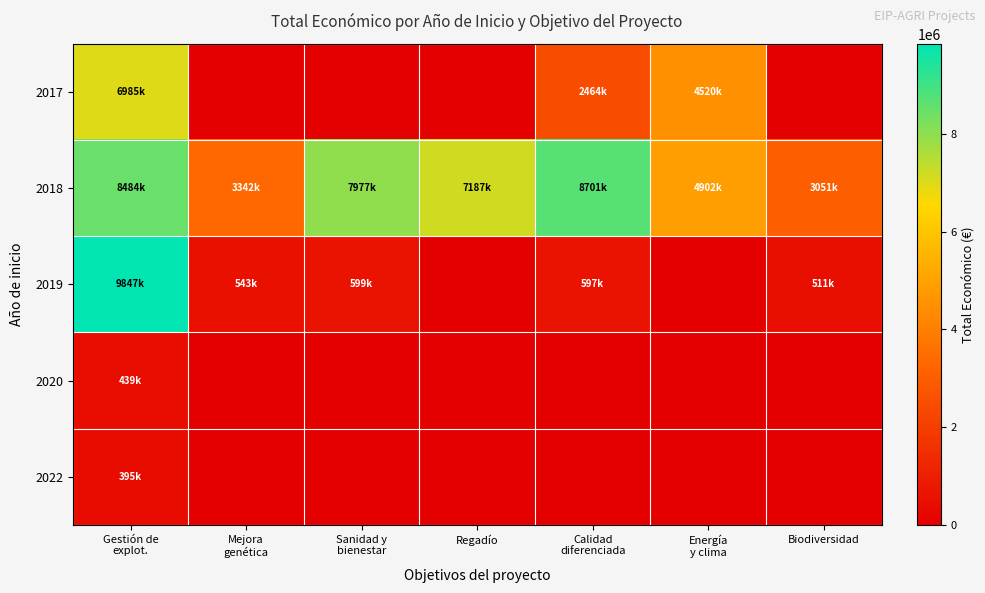

Which has a higher value, Gestión de
explot. or Sanidad y
bienestar?

Gestión de
explot.